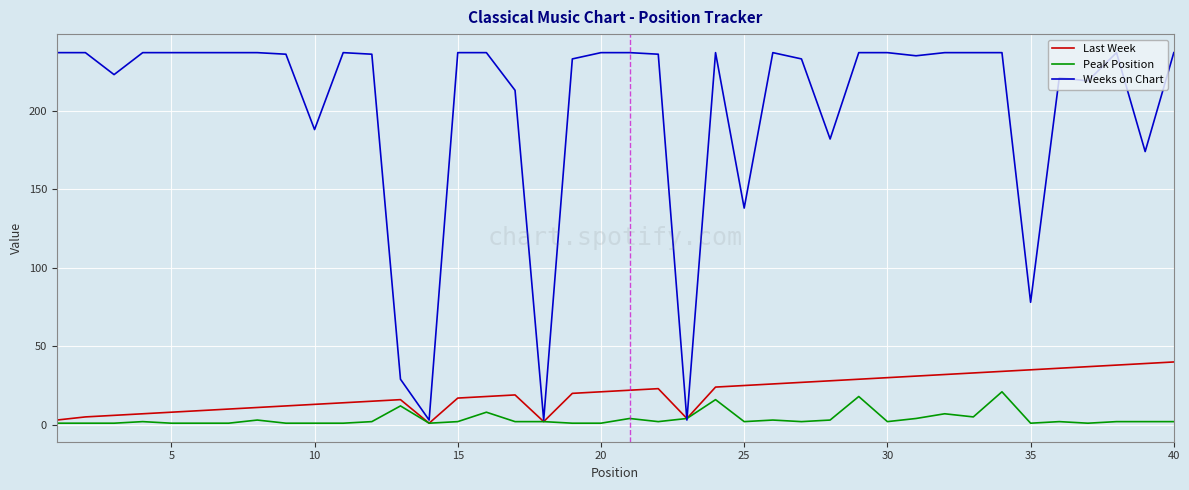

Rank the series by their maximum value, from lowest to highest.

Peak Position, Last Week, Weeks on Chart